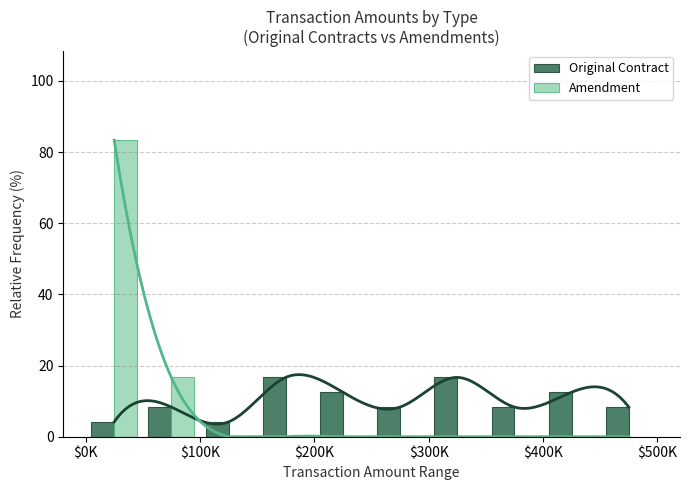

What is the sum of all Amendment values?

100.0